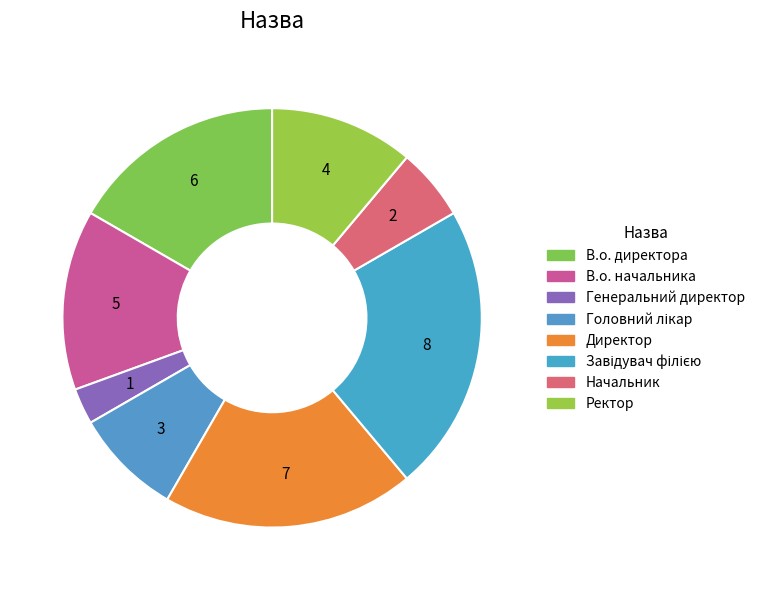

To the nearest percent, what portion does Завідувач філією represent?

22%